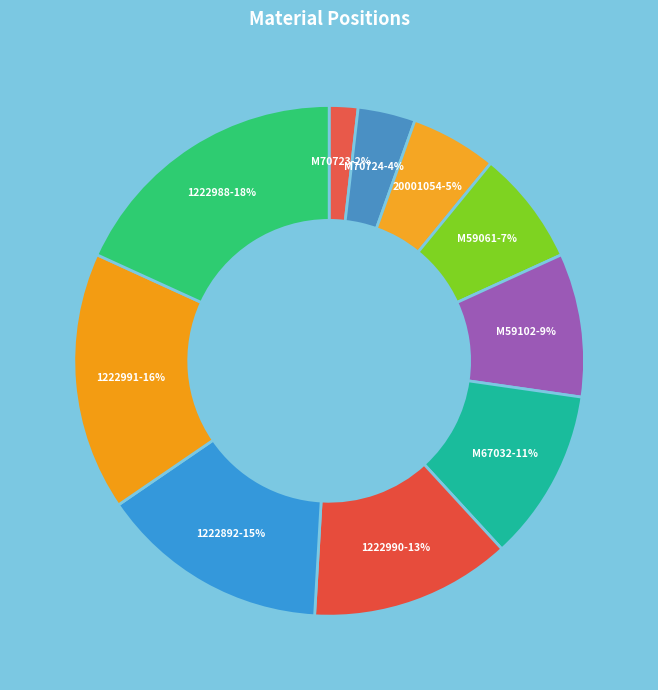

Approximately how many times larger is the value at 1222991 compared to 1222892?

1.1